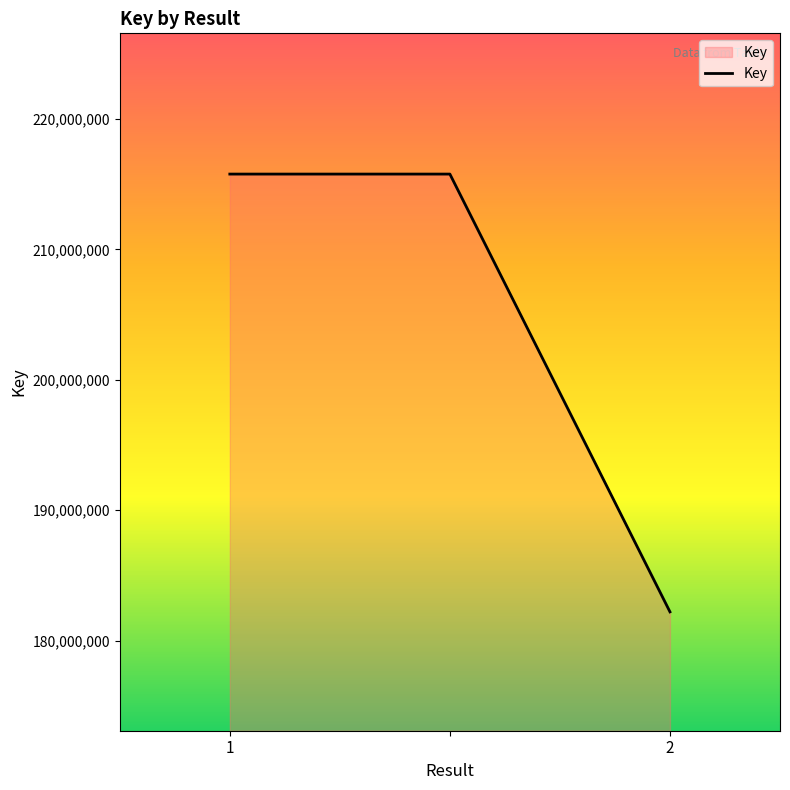

What is the sum of all values?

613739884